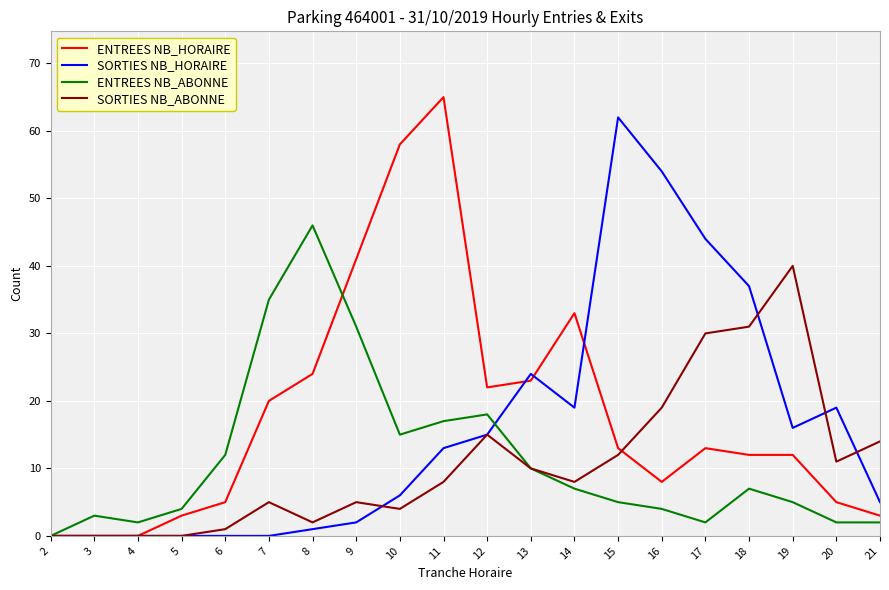

Where is ENTREES NB_HORAIRE nearest to the value 32?

14